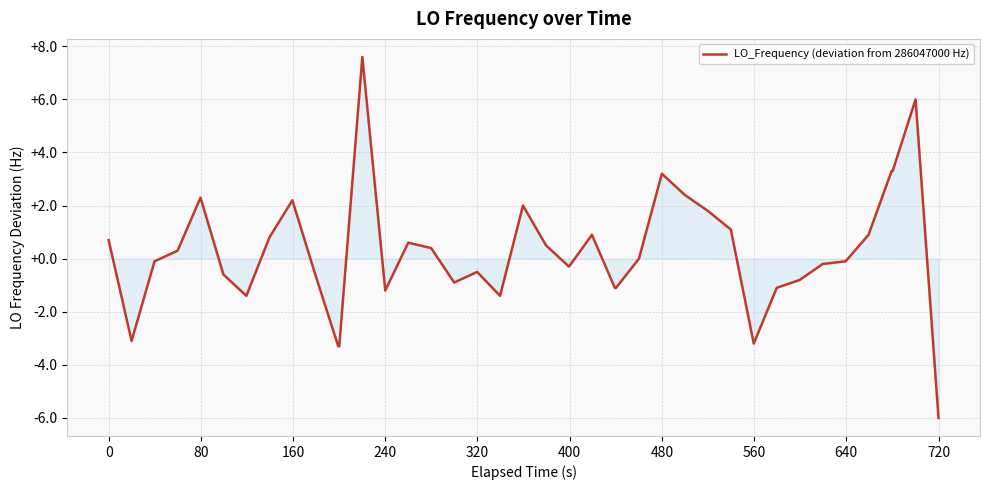

What is the greatest value displayed?

7.6